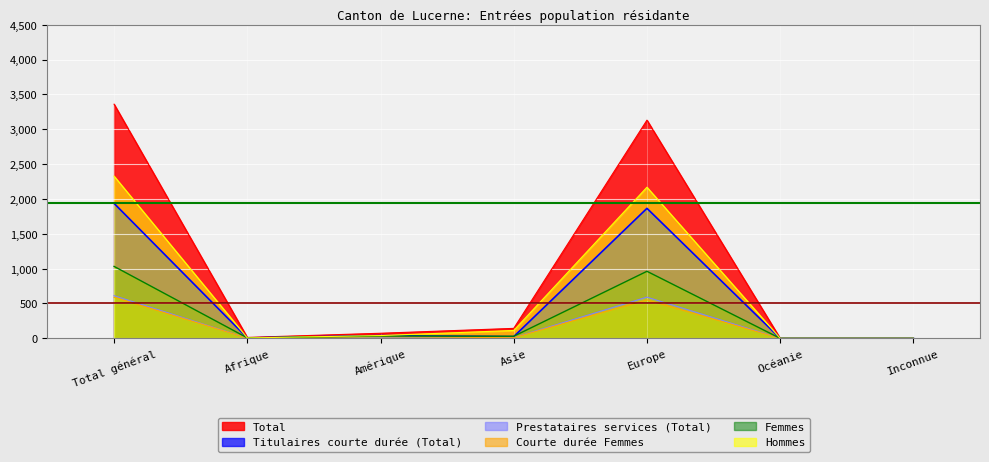

How many lines are shown in the chart?

6